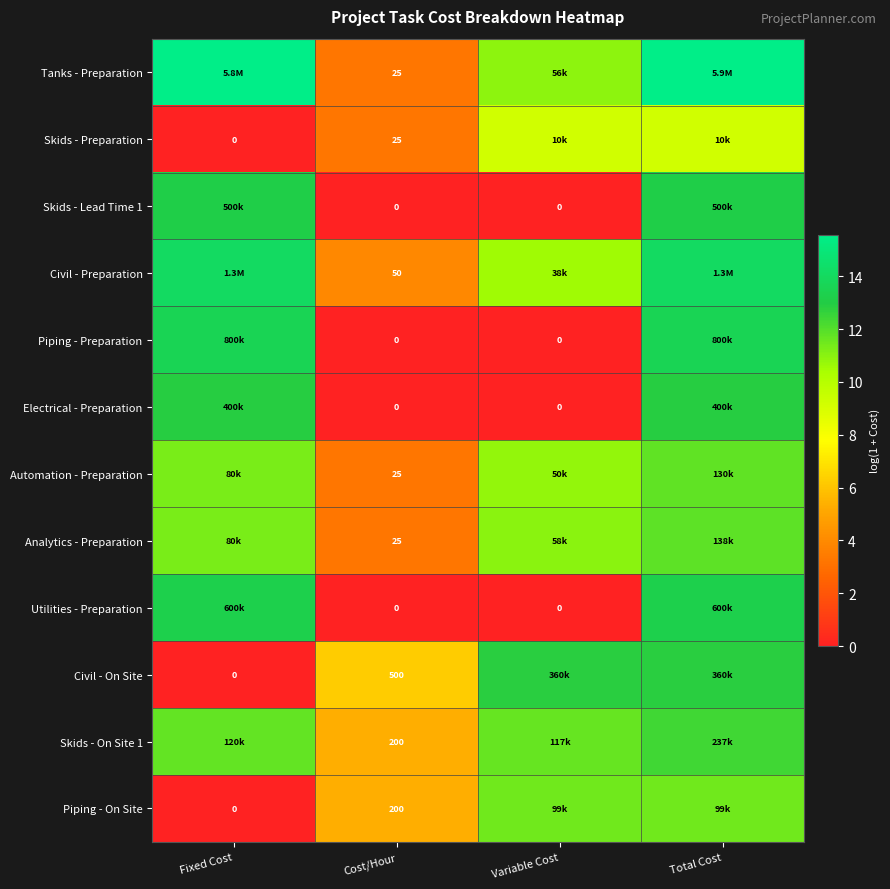

True or false: Electrical - Preparation has a value of 3.8 at Total Cost.

False